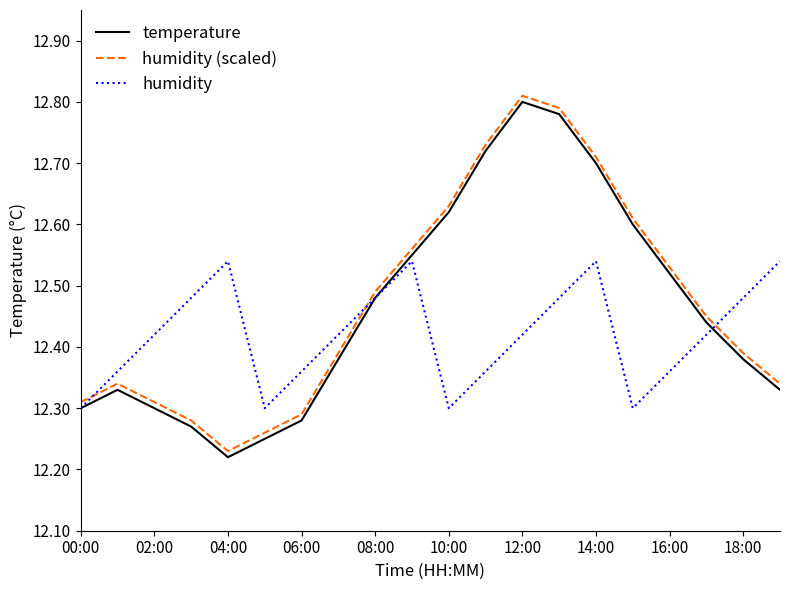

True or false: humidity (scaled) and humidity cross at least once.

True